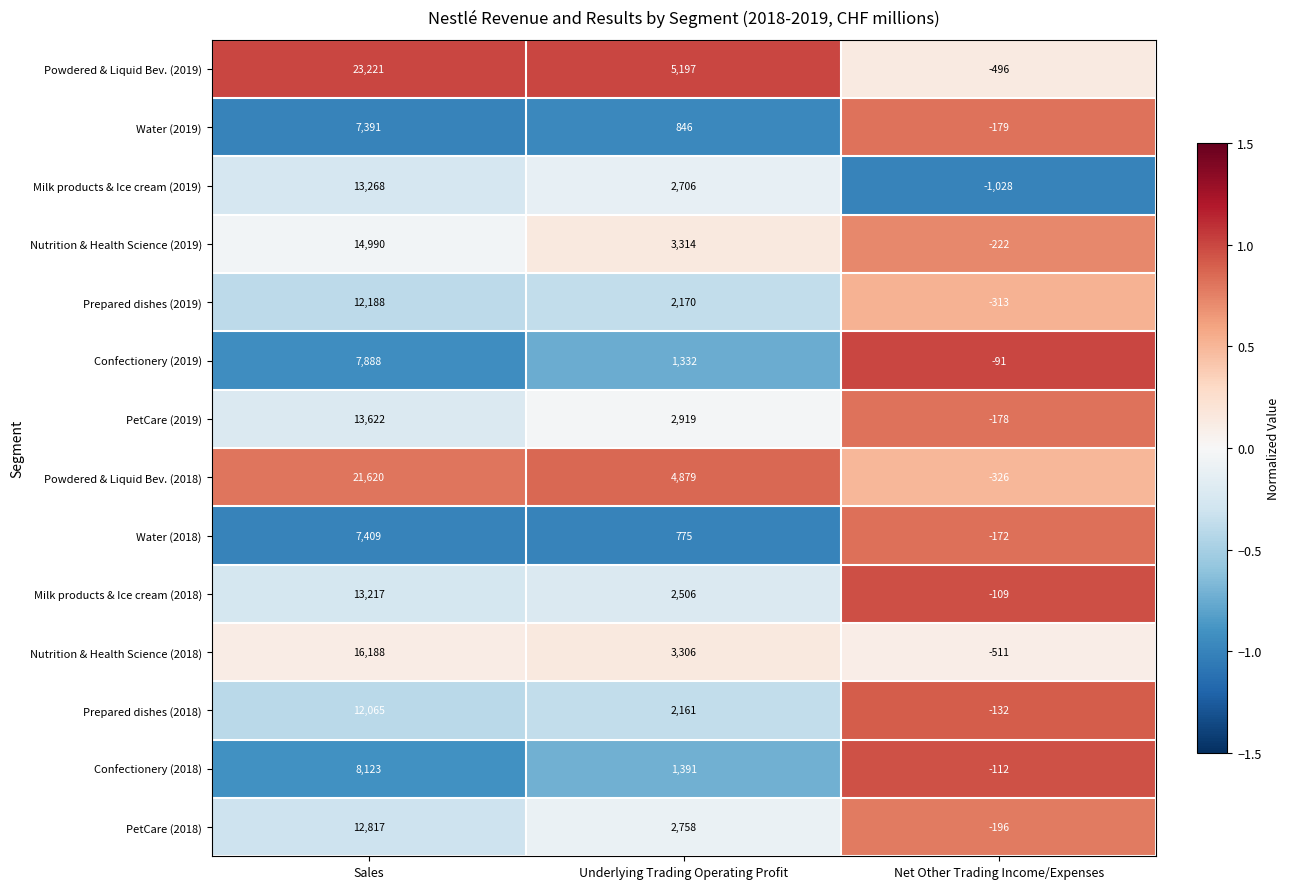

What is the difference between the maximum and second lowest values in the PetCare (2018) series?

10059